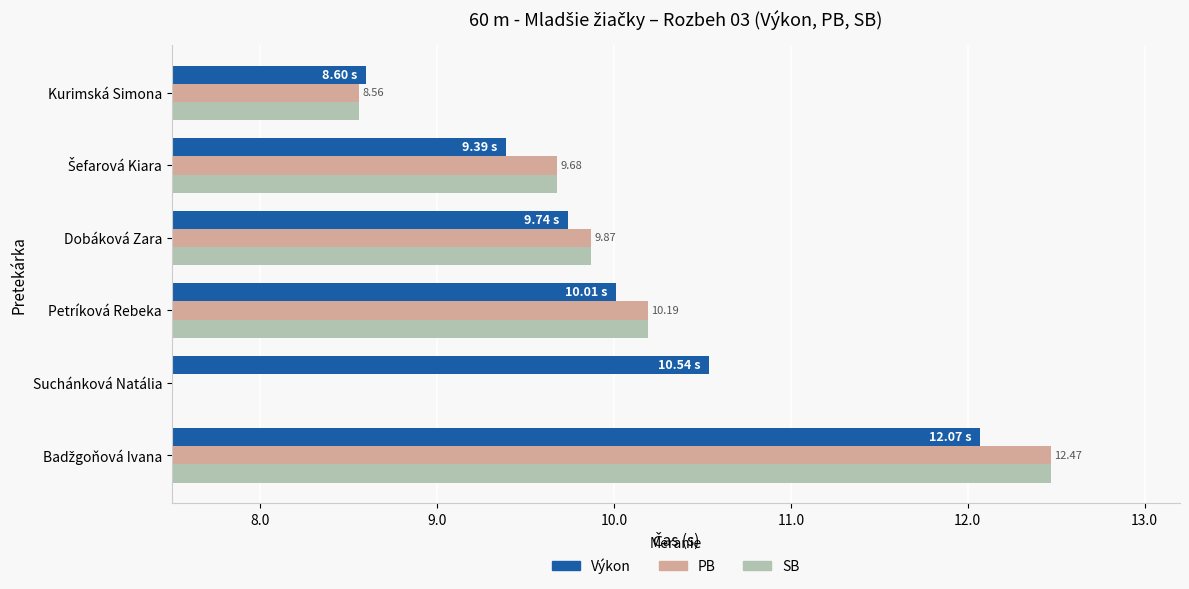

Rank the series by their maximum value, from highest to lowest.

PB, SB, Výkon